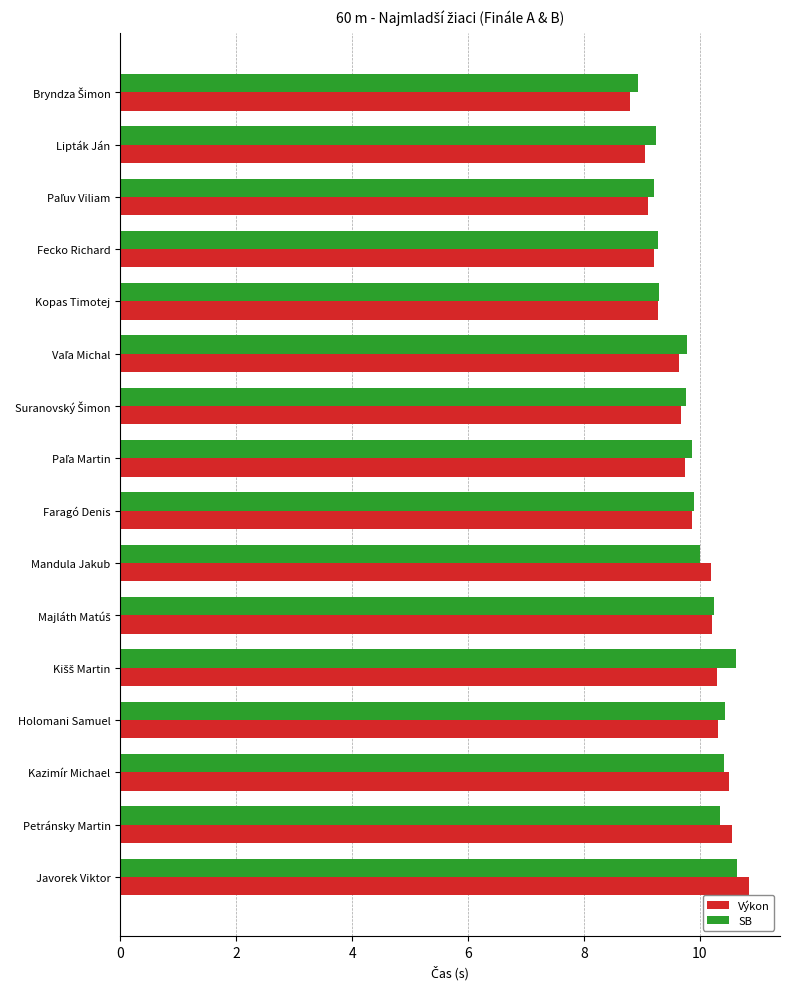

What is the minimum value for Výkon?

8.8